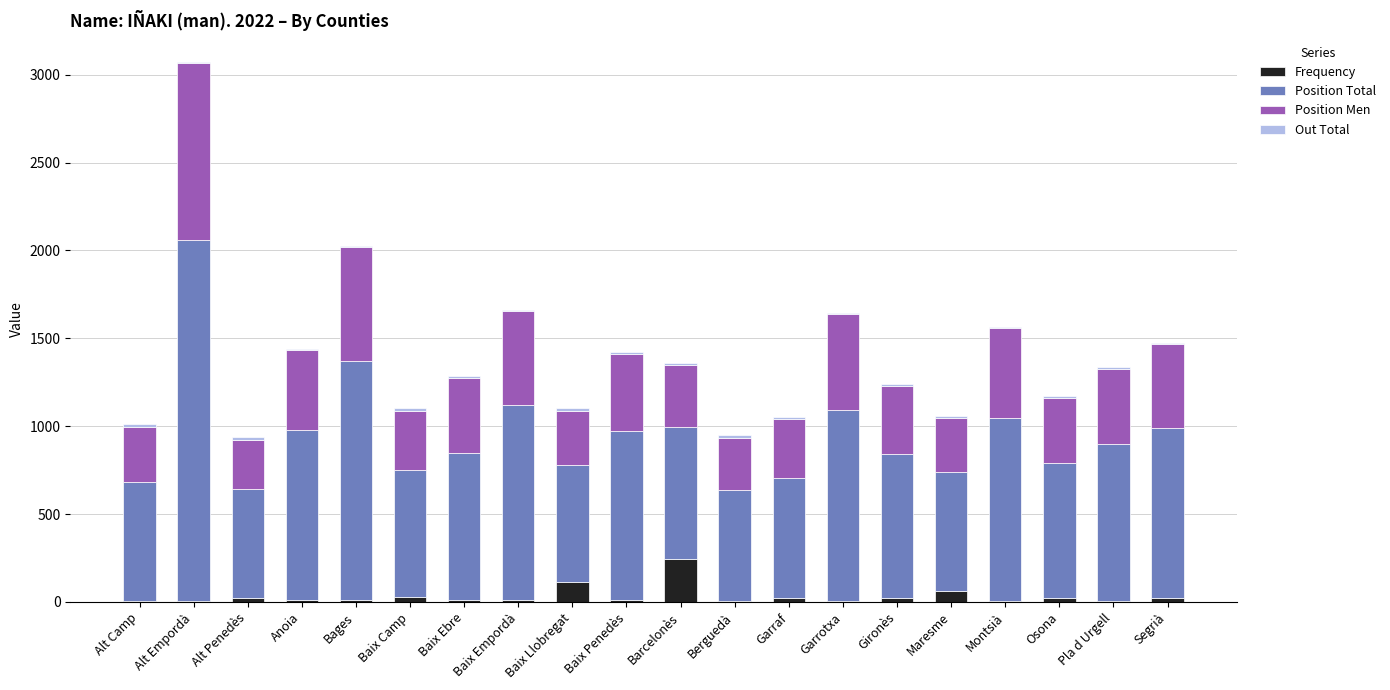

At which category is the sum across all series the highest?

Alt Empordà